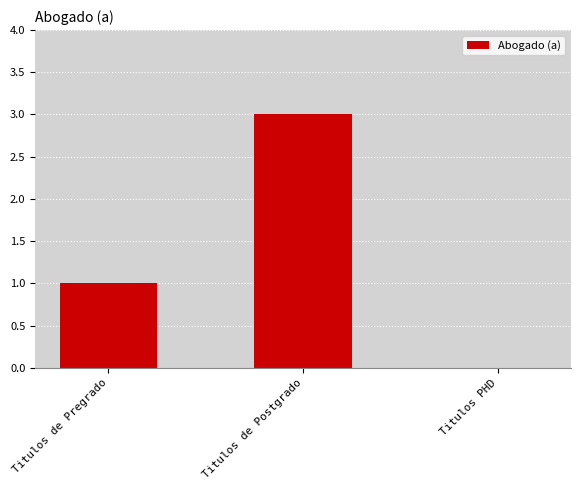

What value does the data have at Titulos de Pregrado?

1